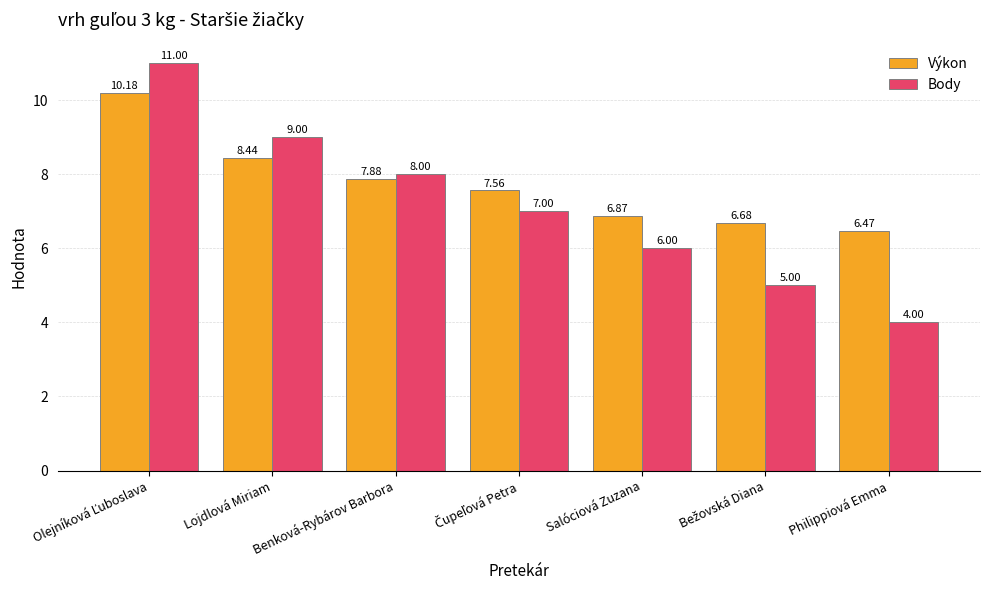

How many bars are there in each group?

2